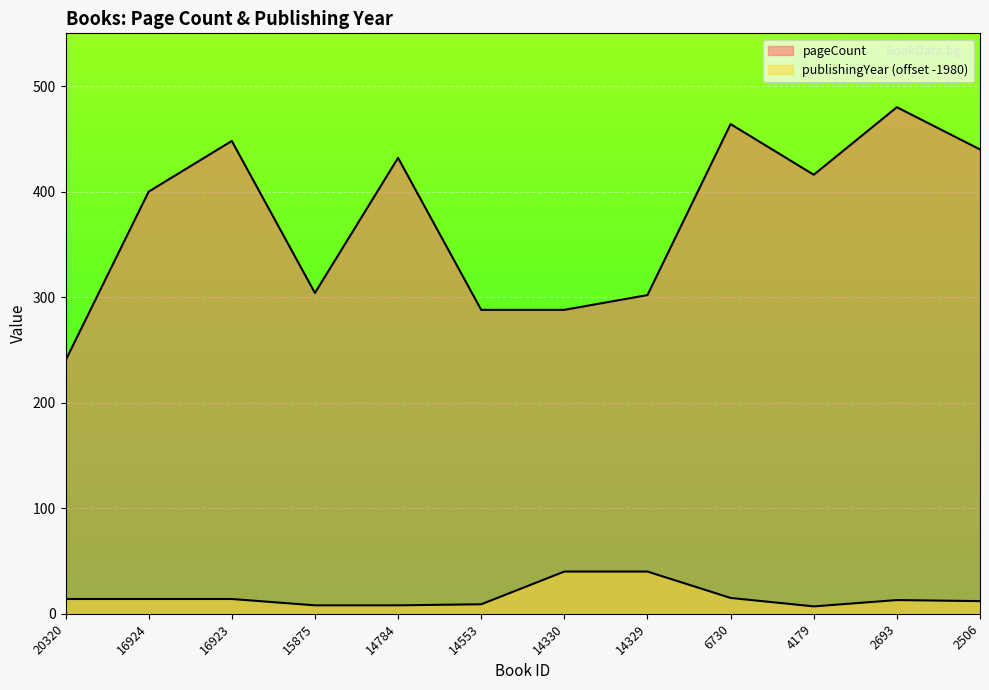

How many data points in publishingYear are less than 14?

6